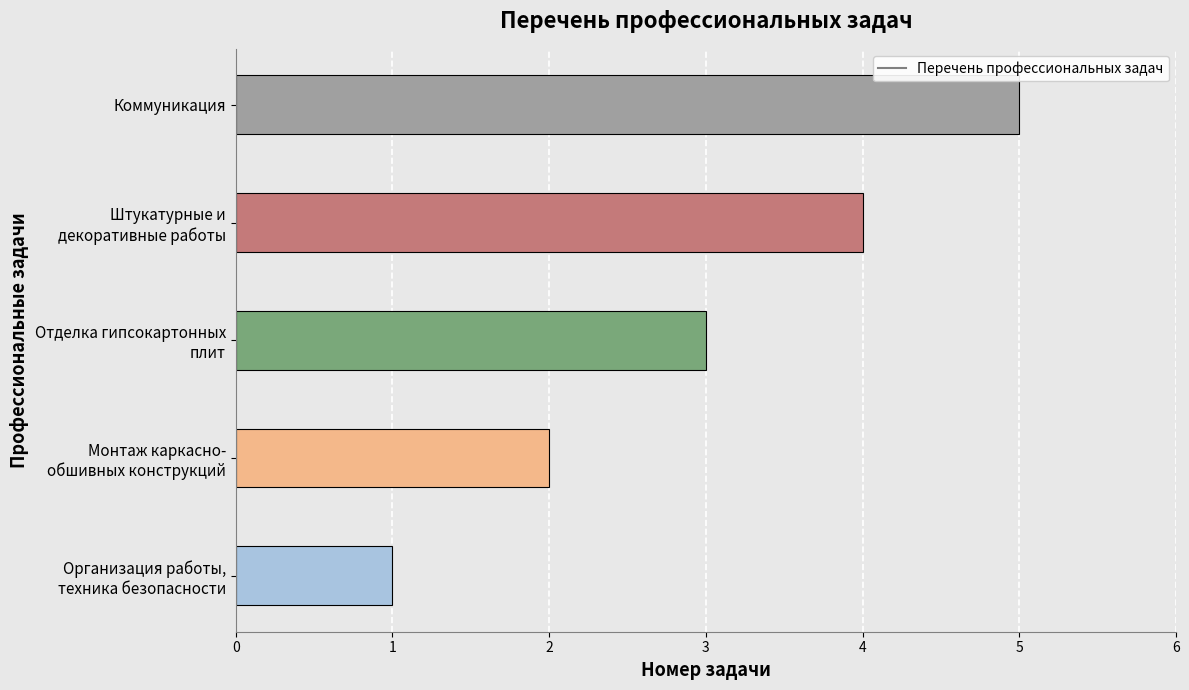

The chart shows a value of 8 at Коммуникация. True or false?

False